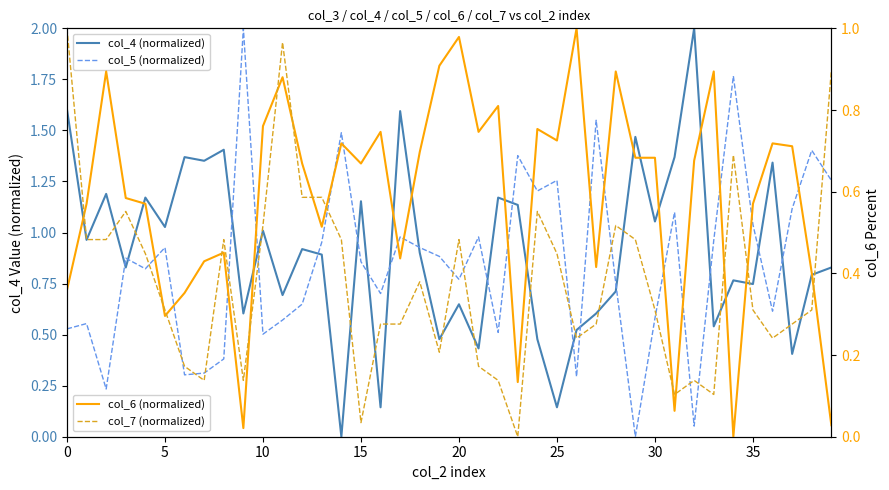

True or false: col_7 (normalized) and col_6 (normalized) cross at least once.

True